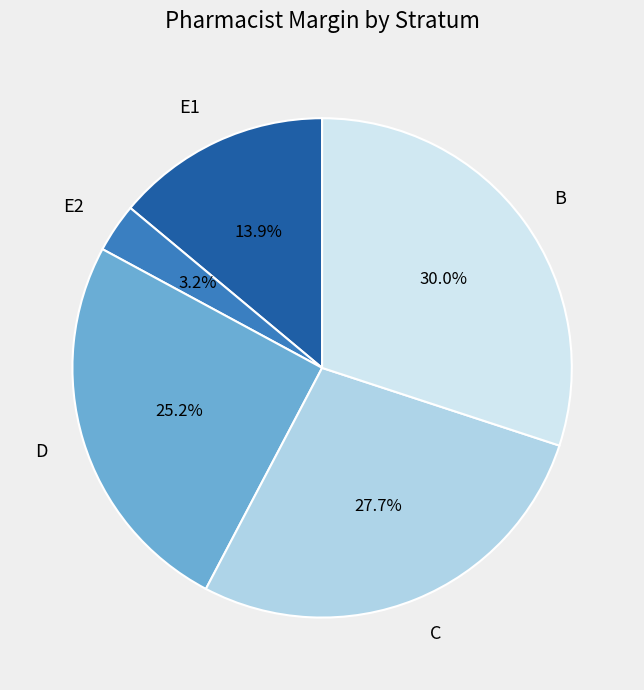

Does any single category account for the majority?

No